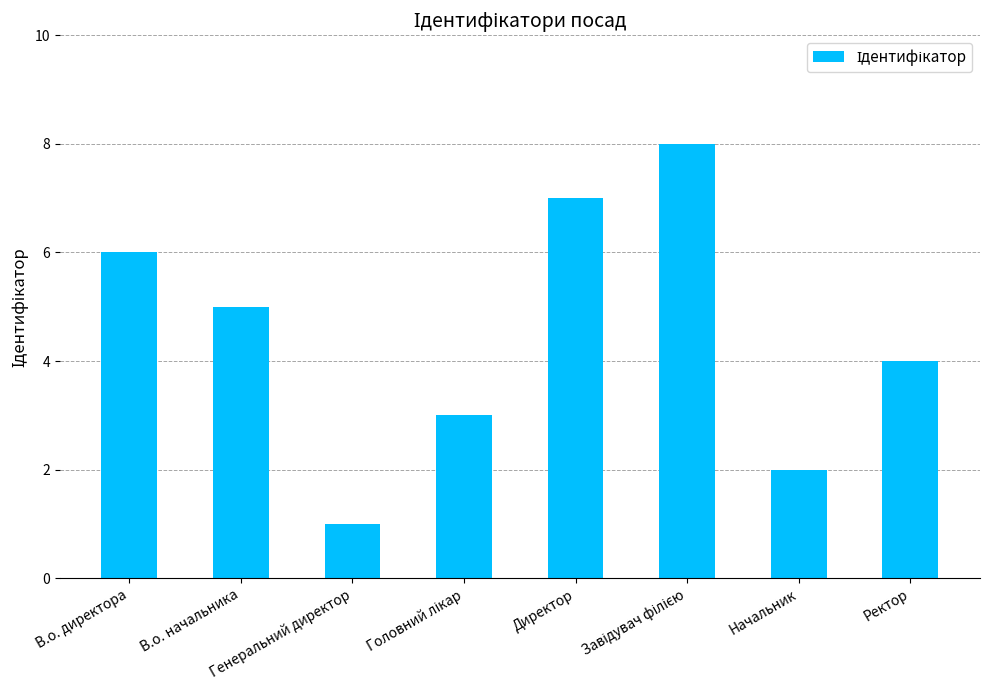

The chart shows a value of 10 at В.о. директора. True or false?

False